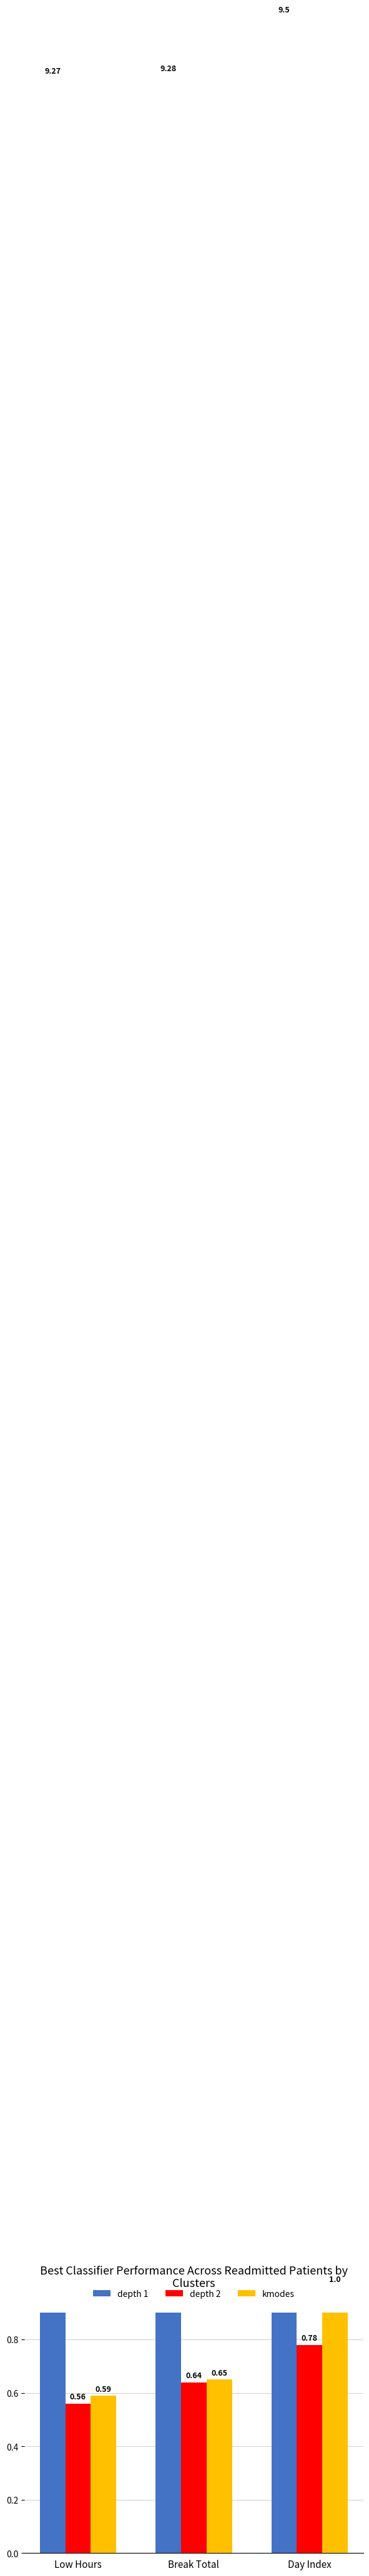

What is the average value of the depth 2 series?

0.7